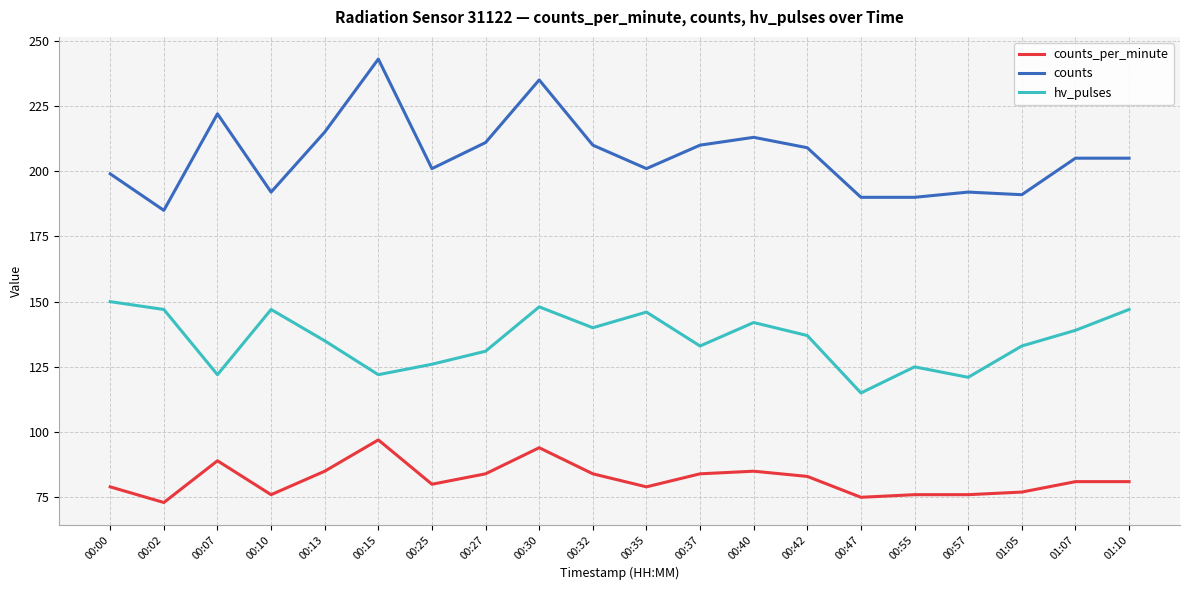

List the series in order of their peak value, lowest first.

counts_per_minute, hv_pulses, counts